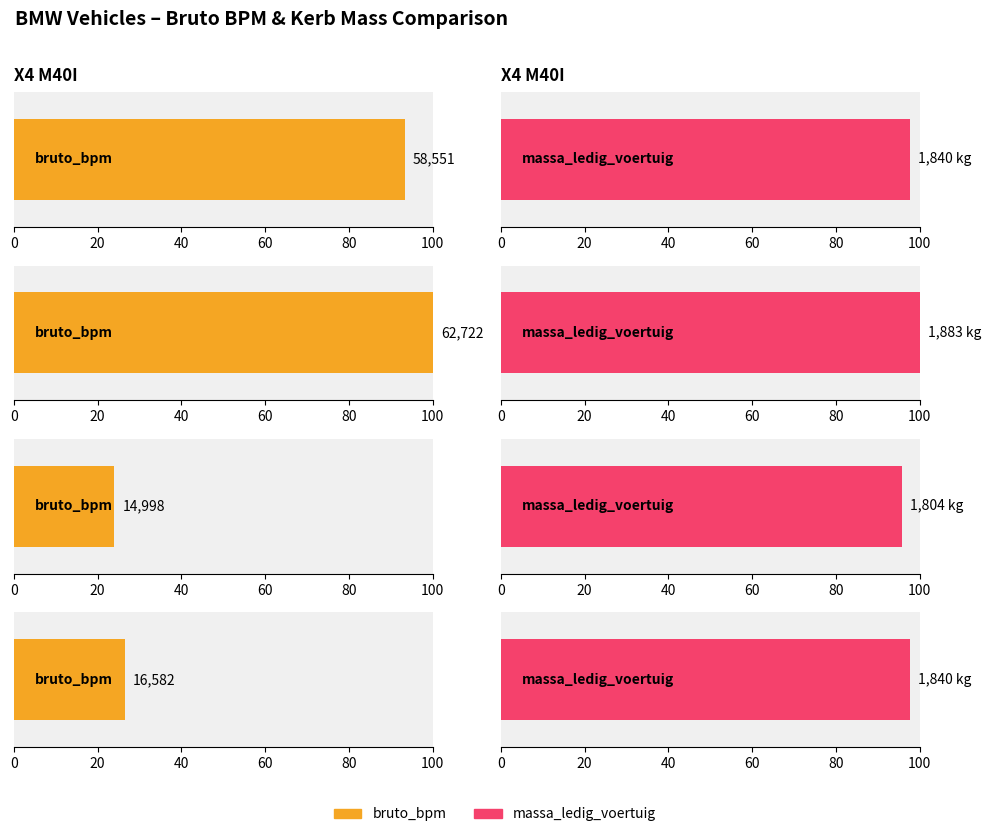

Which series has the largest range (max minus min)?

bruto_bpm